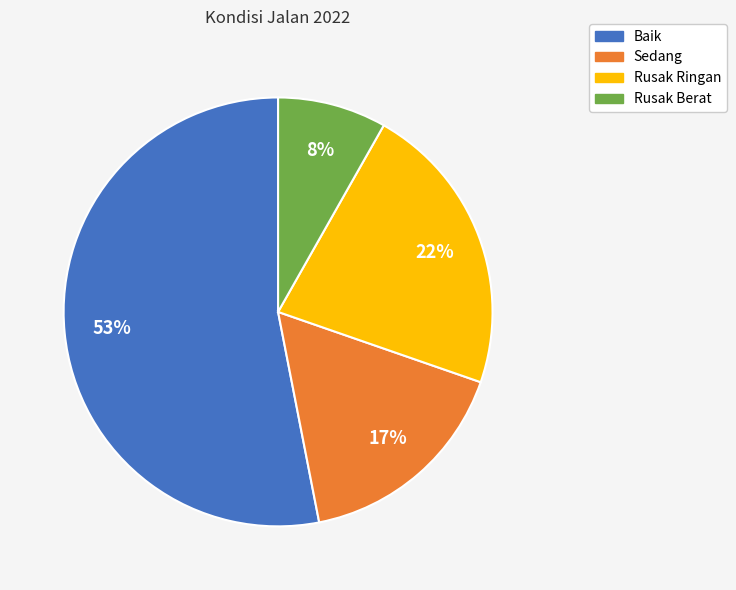

Do Sedang and Rusak Berat together represent more than half of the pie?

No